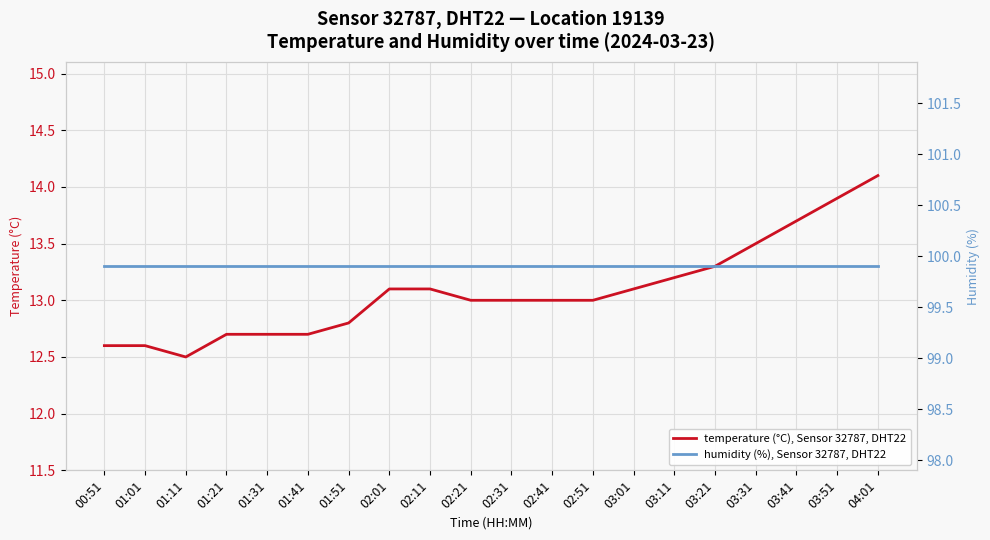

Reading left to right, extract all data points from this chart.

temperature (°C), Sensor 32787, DHT22: 00:51=12.6	01:01=12.6	01:11=12.5	01:21=12.7	01:31=12.7	01:41=12.7	01:51=12.8	02:01=13.1	02:11=13.1	02:21=13.0	02:31=13.0	02:41=13.0	02:51=13.0	03:01=13.1	03:11=13.2	03:21=13.3	03:31=13.5	03:41=13.7	03:51=13.9	04:01=14.1
humidity (%), Sensor 32787, DHT22: 00:51=99.9	01:01=99.9	01:11=99.9	01:21=99.9	01:31=99.9	01:41=99.9	01:51=99.9	02:01=99.9	02:11=99.9	02:21=99.9	02:31=99.9	02:41=99.9	02:51=99.9	03:01=99.9	03:11=99.9	03:21=99.9	03:31=99.9	03:41=99.9	03:51=99.9	04:01=99.9